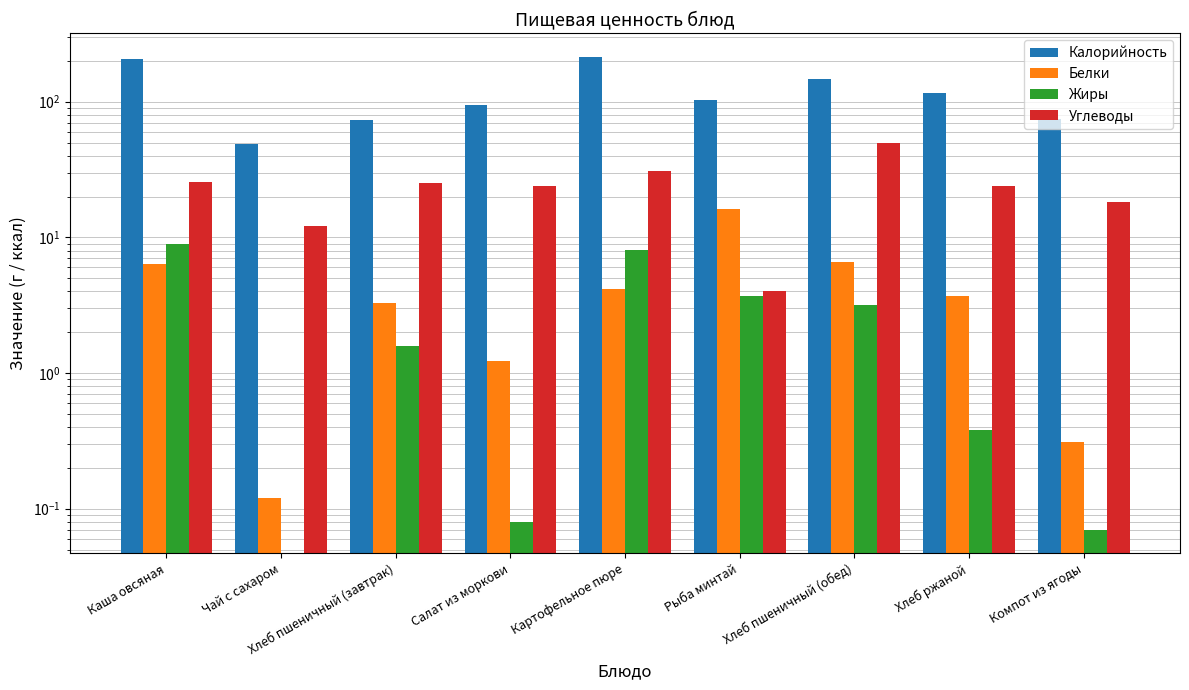

Count the number of categories in the chart.

9